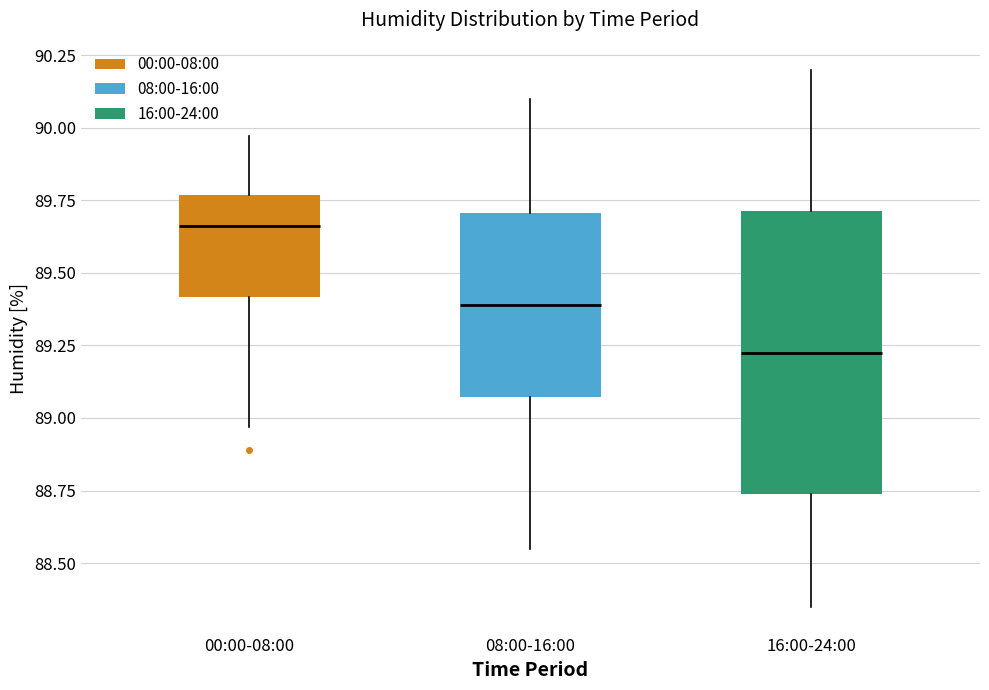

Comparing the boxes themselves (not the whiskers), which one is the tallest?

16:00-24:00